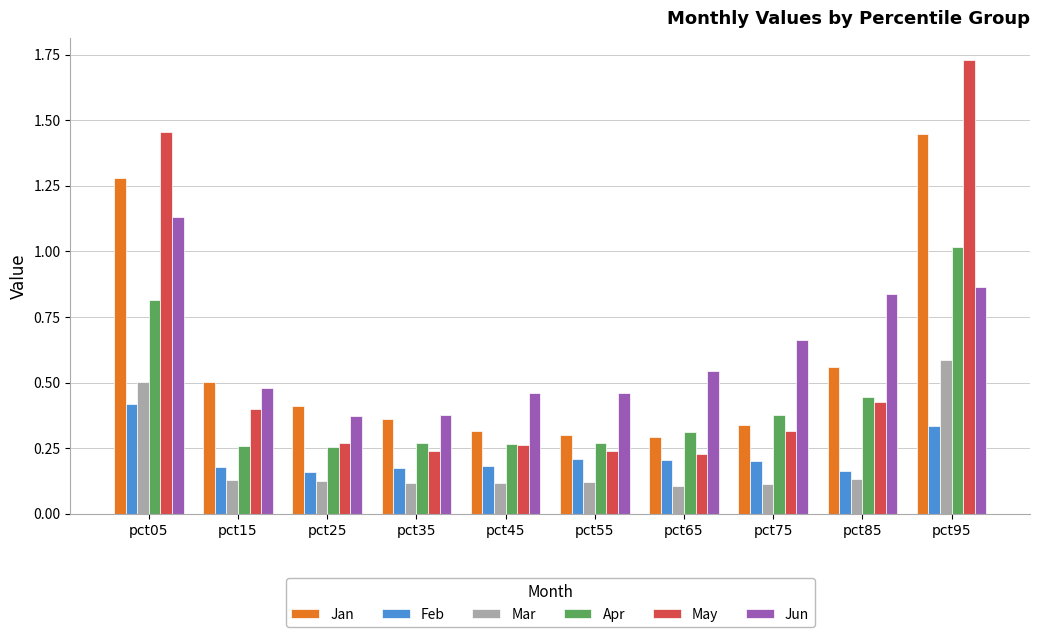

Which series has the largest total across all categories?

Jun